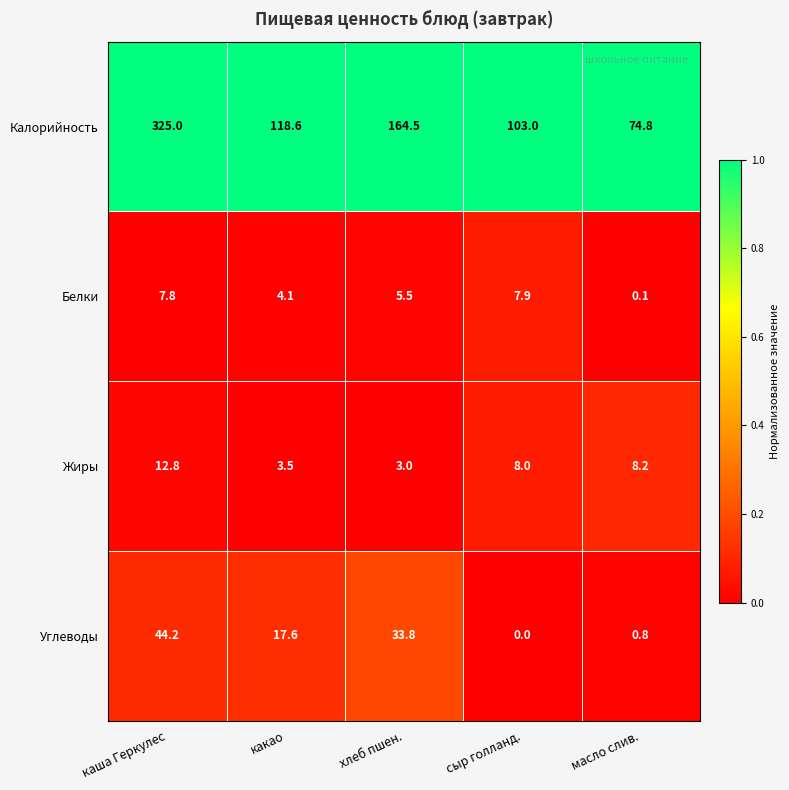

At which category does the chart reach its peak across all series?

каша Геркулес